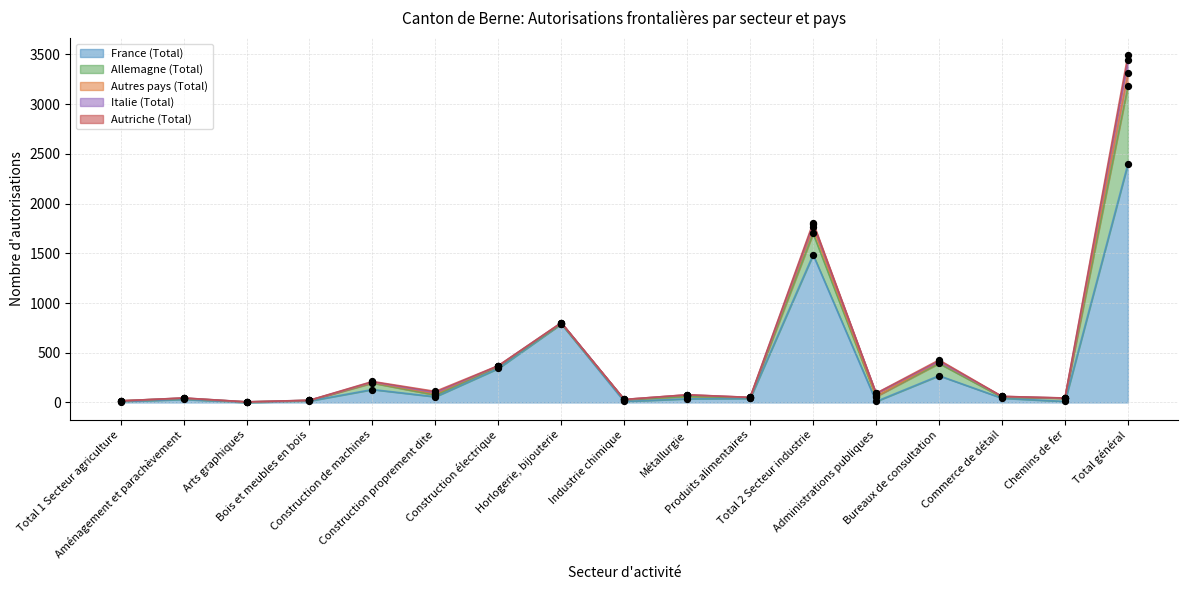

Which series has the largest Y range (max minus min)?

France (Total)